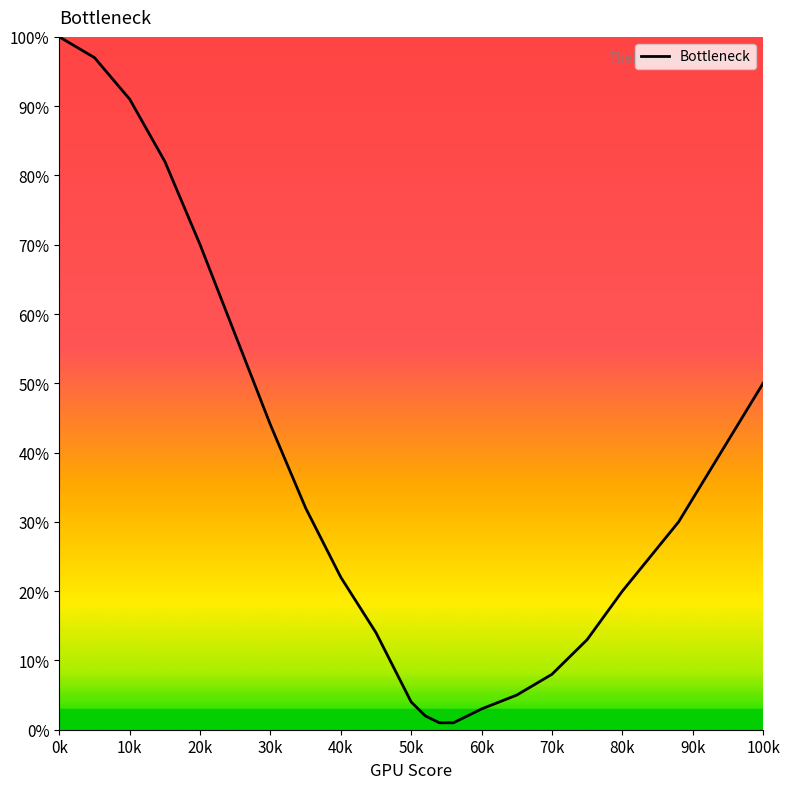

What is the difference between the maximum and minimum values?

99